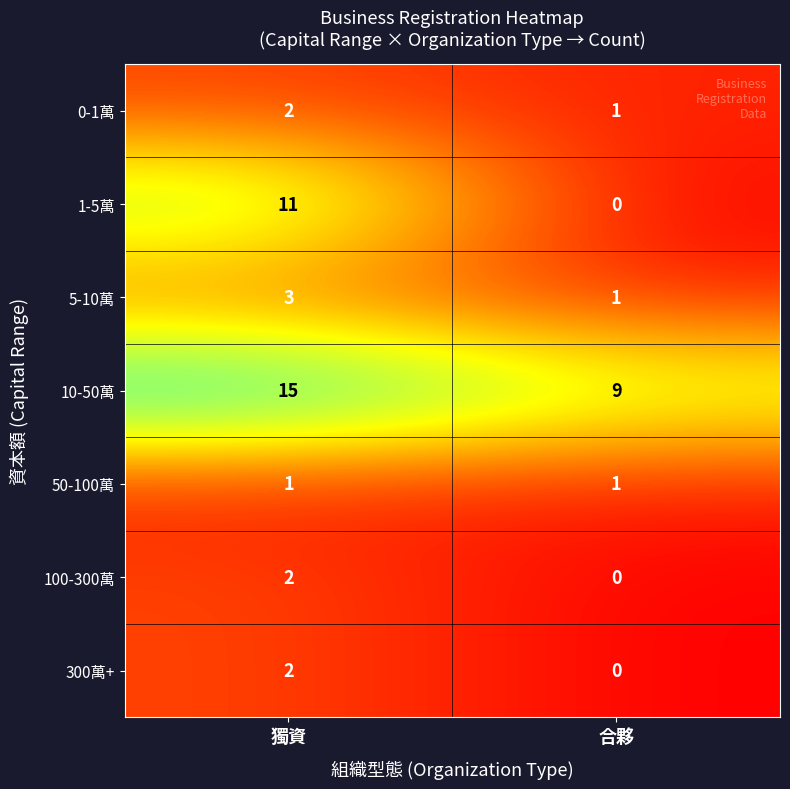

Between 獨資 and 合夥, which series saw the biggest shift?

1-5萬